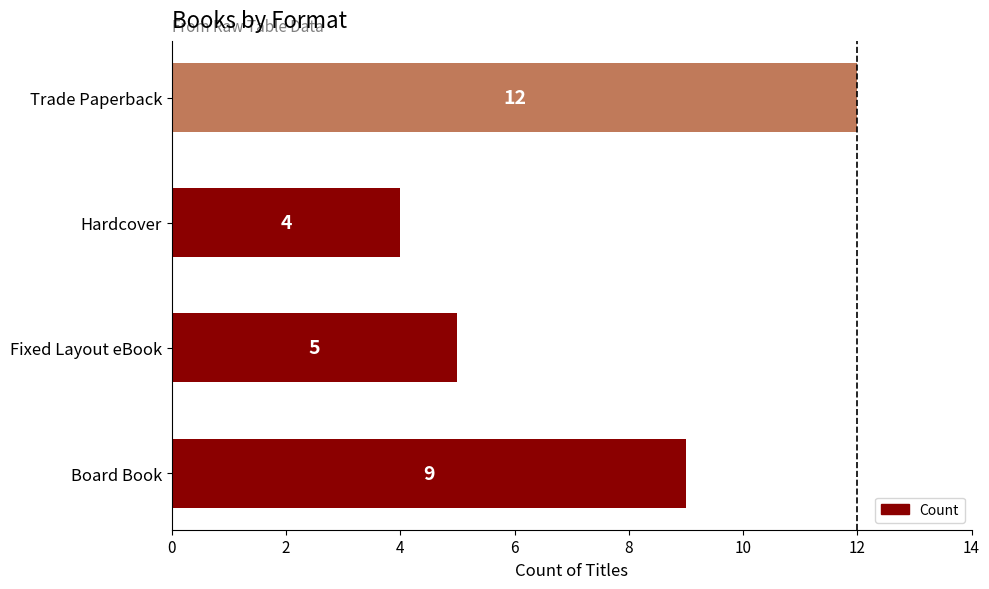

List the labels in order of value, largest first.

Trade Paperback, Board Book, Fixed Layout eBook, Hardcover